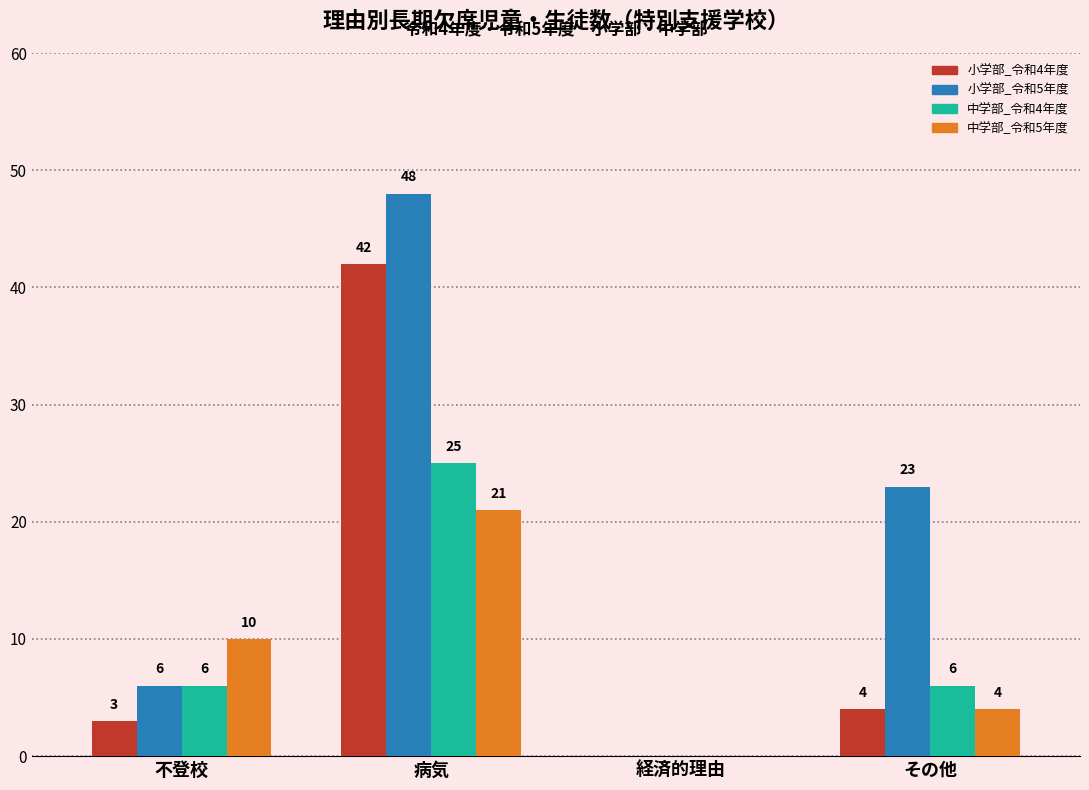

Which series changed the most between 不登校 and 経済的理由?

中学部_令和5年度